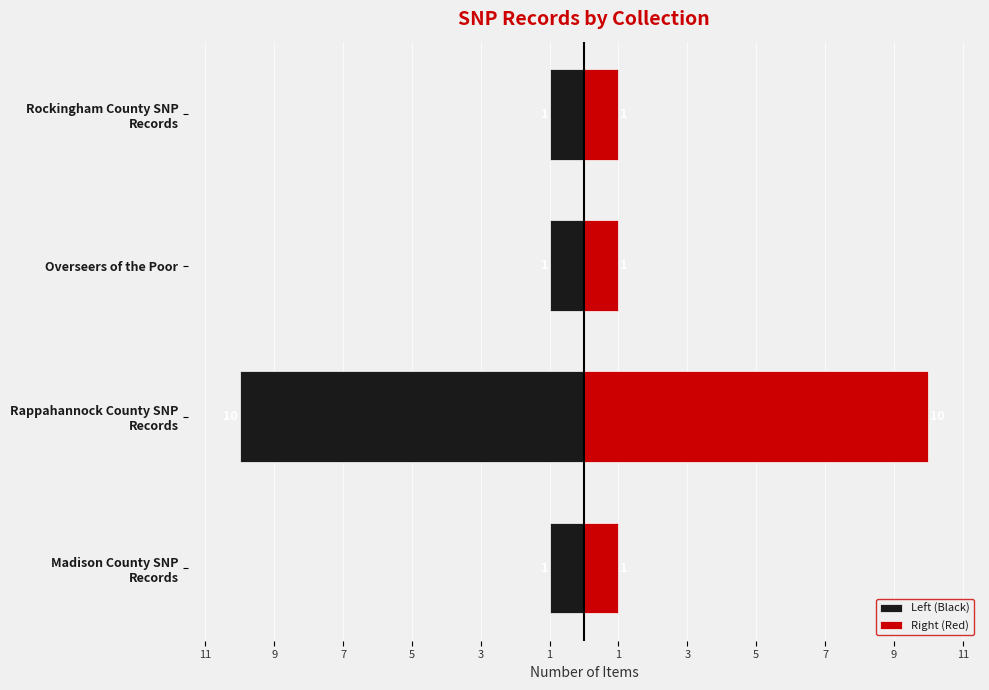

What is the maximum value for Left (Black)?

-1